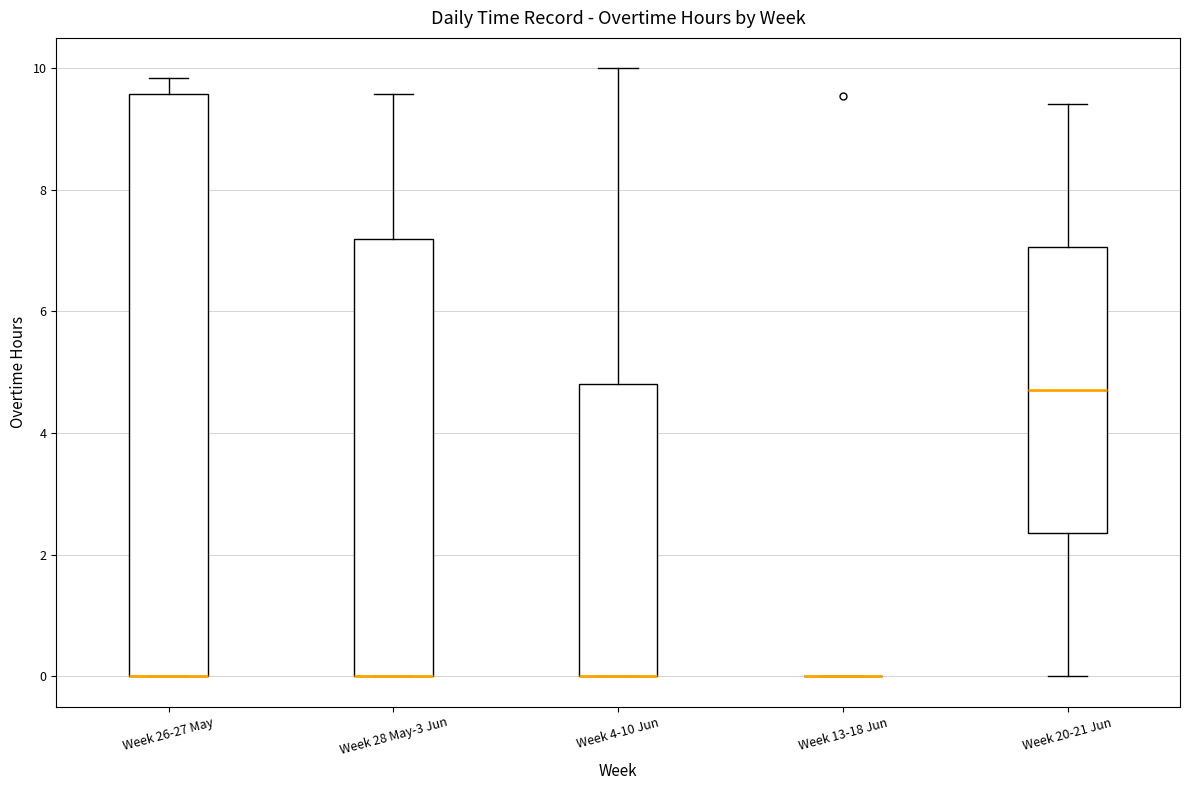

Reading left to right, read every box against the y-axis: the position of its median line, the range the box covers, and the ends of its whiskers. The values are not printed on the chart, so give them approximately, as read against the axis.

Week 26-27 May: median 0.0 (drawn on the box's lower edge), box 0.0 to 9.6, whiskers 0.0 to 9.8
Week 28 May-3 Jun: median 0.0 (drawn on the box's lower edge), box 0.0 to 7.2, whiskers 0.0 to 9.6
Week 4-10 Jun: median 0.0 (drawn on the box's lower edge), box 0.0 to 4.8, whiskers 0.0 to 10.0
Week 13-18 Jun: box collapsed to a line at 0.0, whiskers 0.0 to 0.0
Week 20-21 Jun: median 4.8, box 2.4 to 7.0, whiskers 0.0 to 9.4